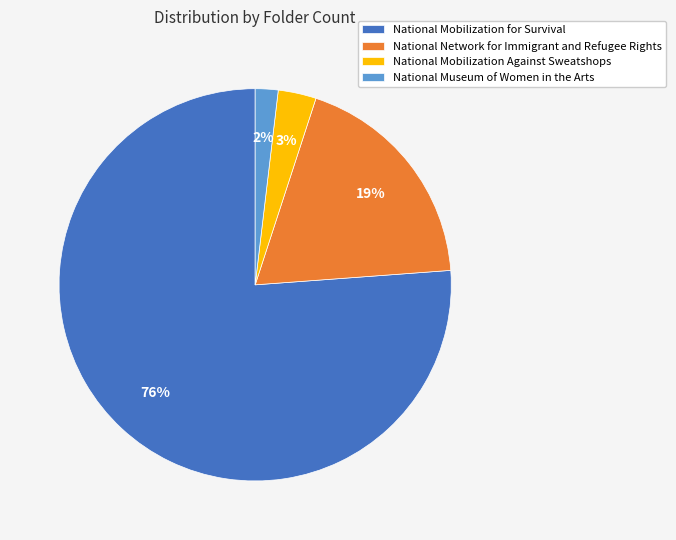

How many segments does this pie chart have?

4